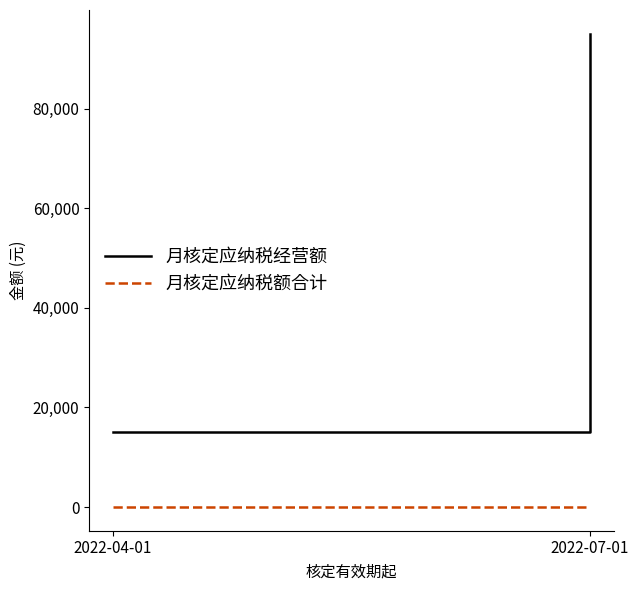

Is it true that 月核定应纳税经营额 equals 23542.3 at 2022-04-01?

False